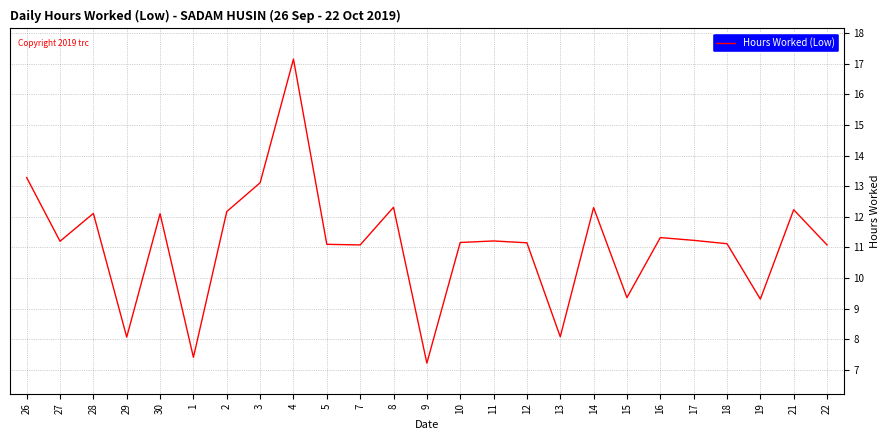

What position from the right is 28?

23